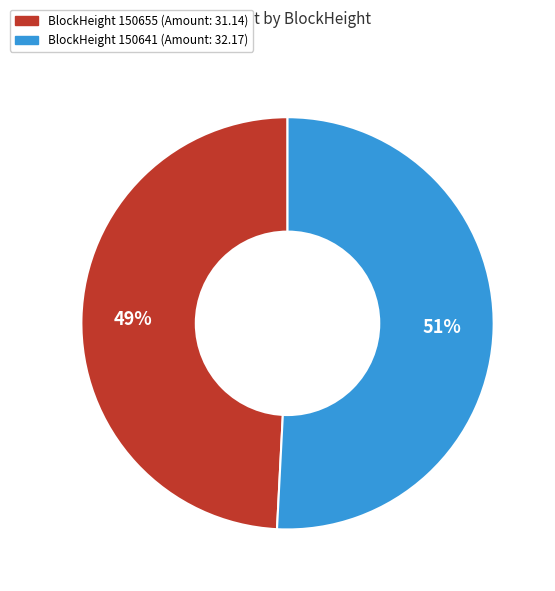

Count the number of slices in the pie.

2